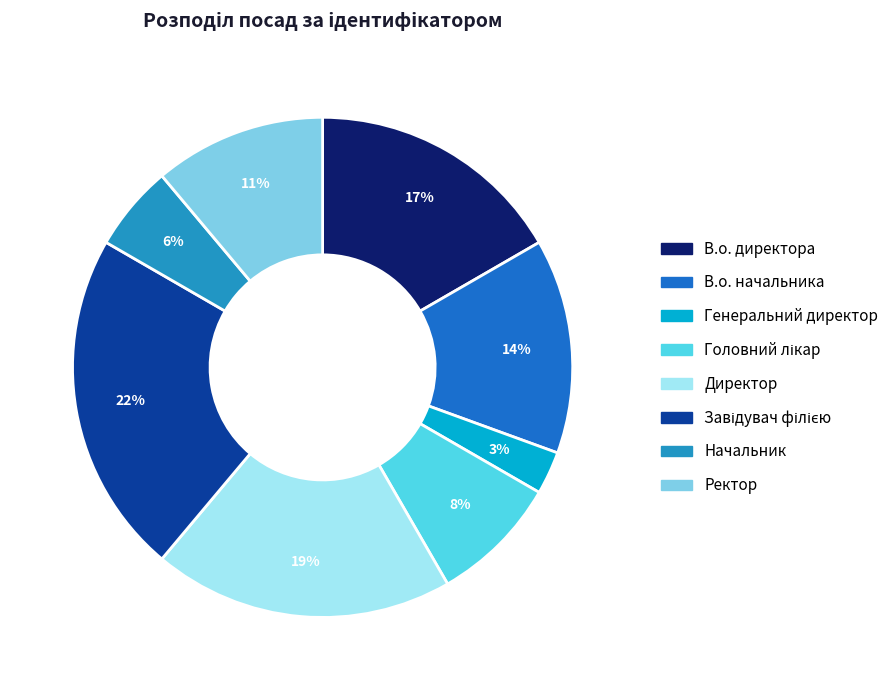

What is the smallest slice in the pie chart?

Генеральний директор